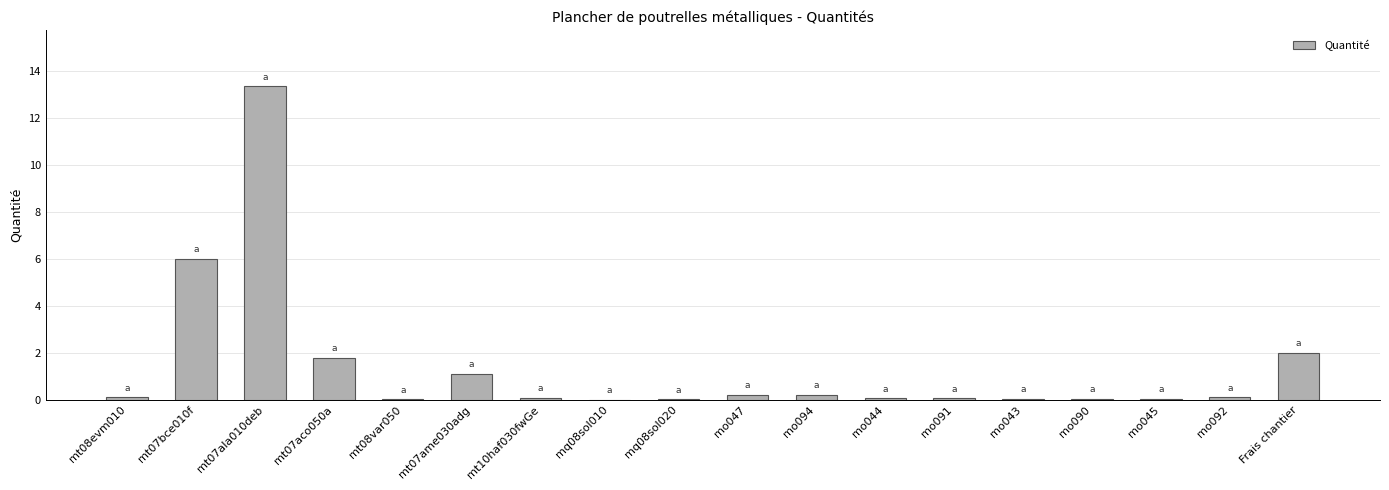

What is the change in value from mt07ala010deb to mq08sol010?

-13.4